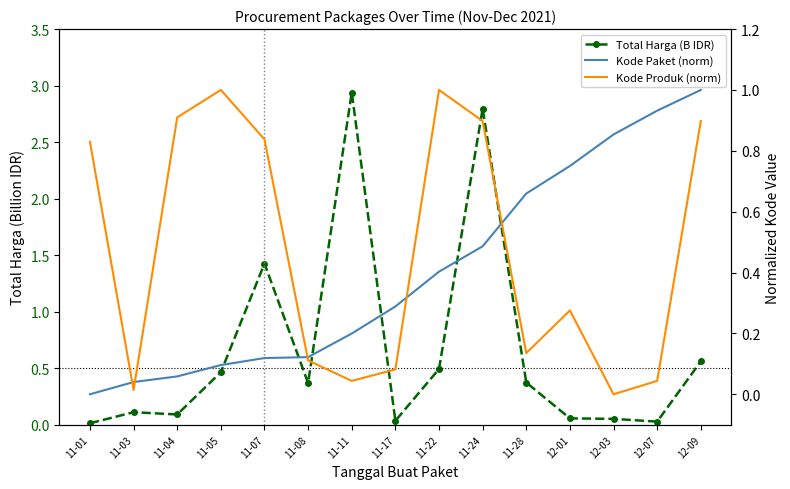

What is the difference between the Total Harga (B IDR) values at 12-03 and 11-22?

0.4